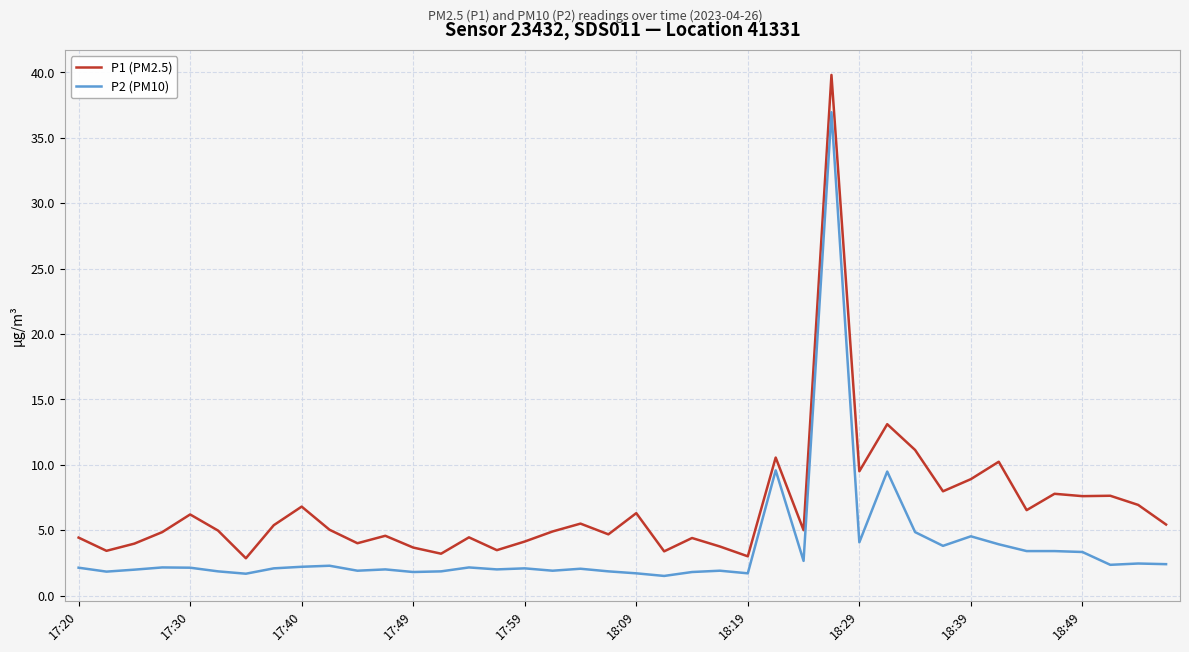

Which series has the largest total across all categories?

P1 (PM2.5)